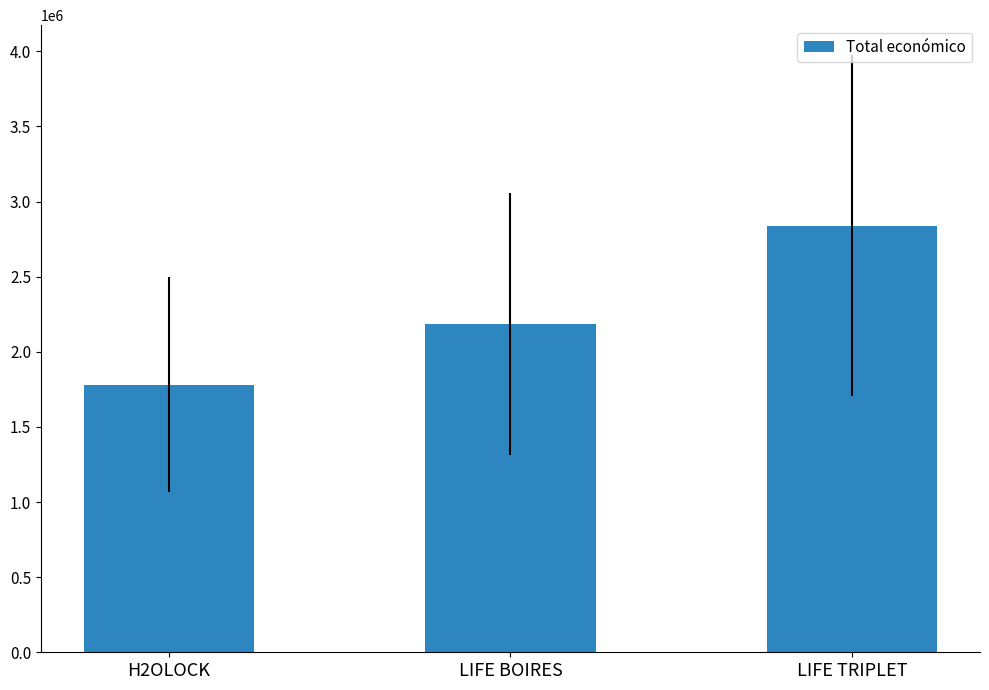

How many data points are less than 2185777?

1